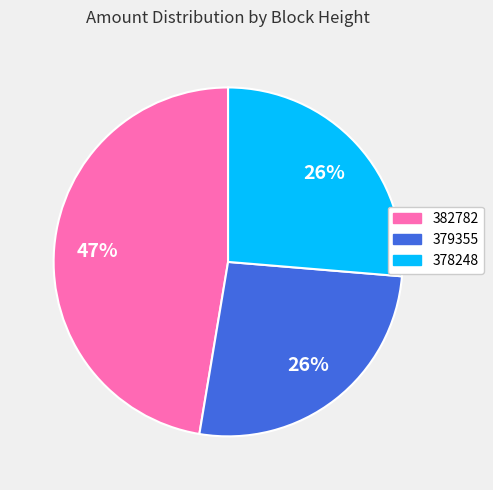

What is the largest slice in the pie chart?

382782